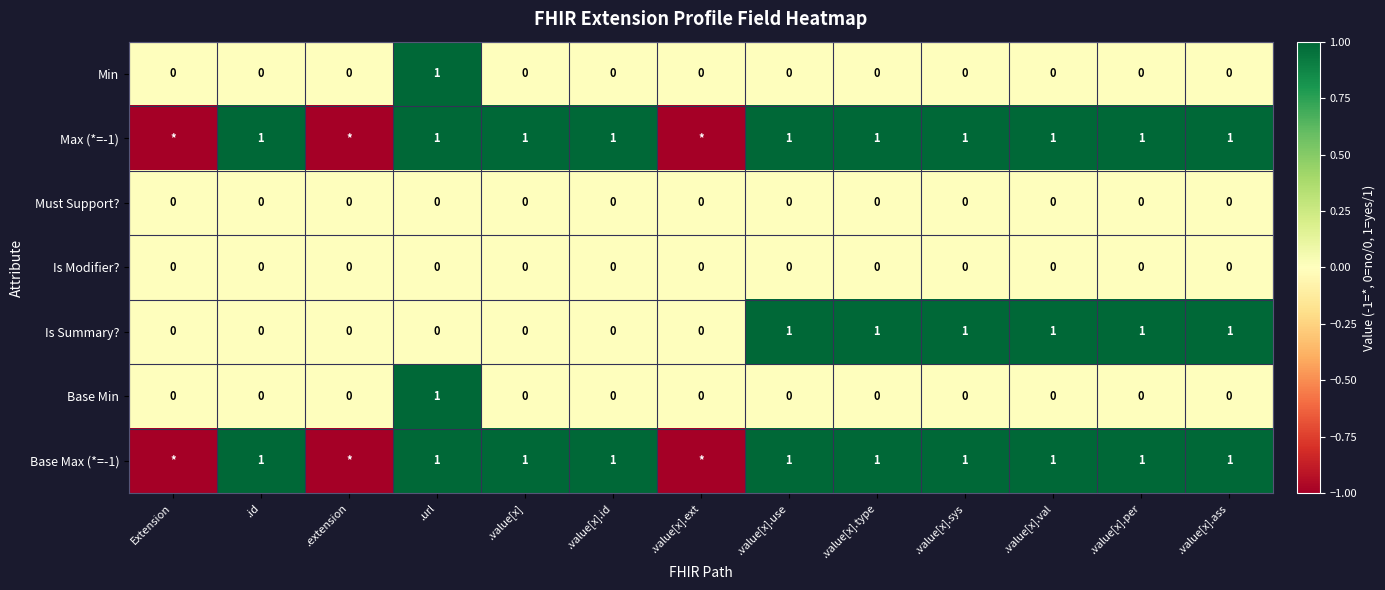

Between .value[x] and .value[x].id, which is larger?

.value[x]